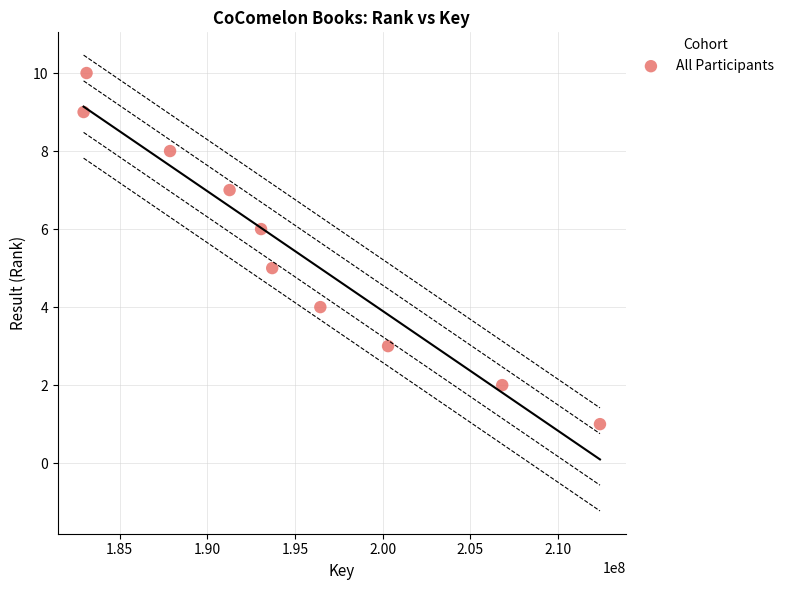

What is the average Y value?

6